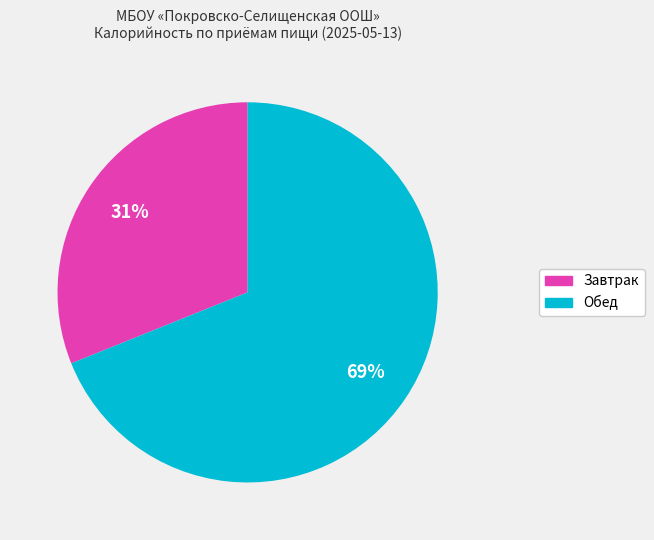

What is the smallest slice in the pie chart?

Завтрак